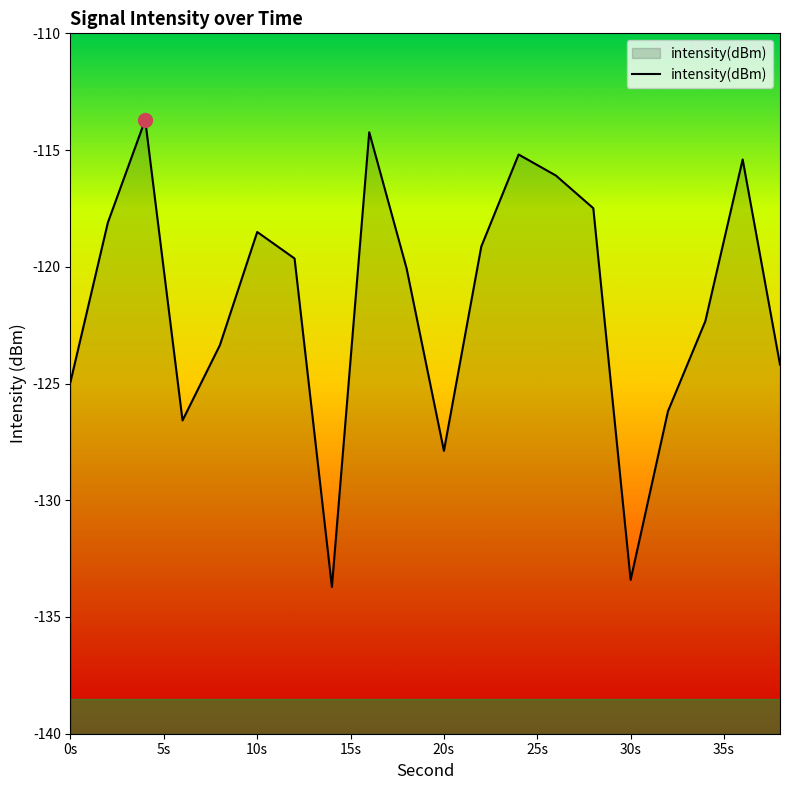

What is the difference between the maximum and minimum values?

20.0